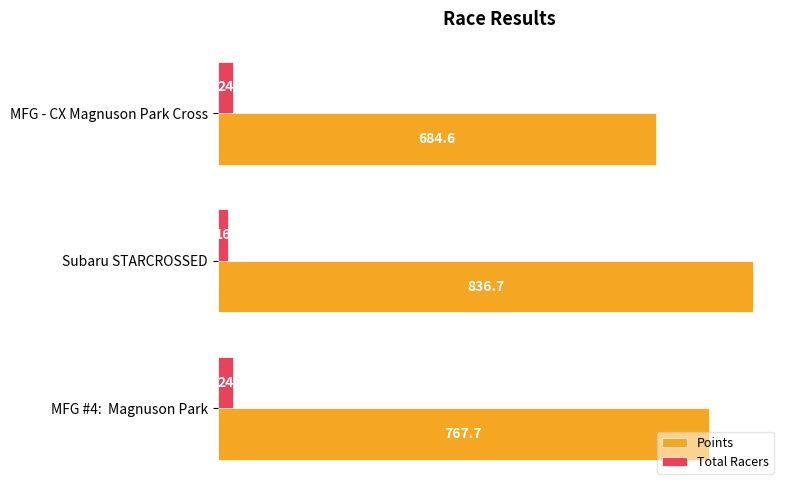

What are all the series names shown in the legend?

Points, Total Racers